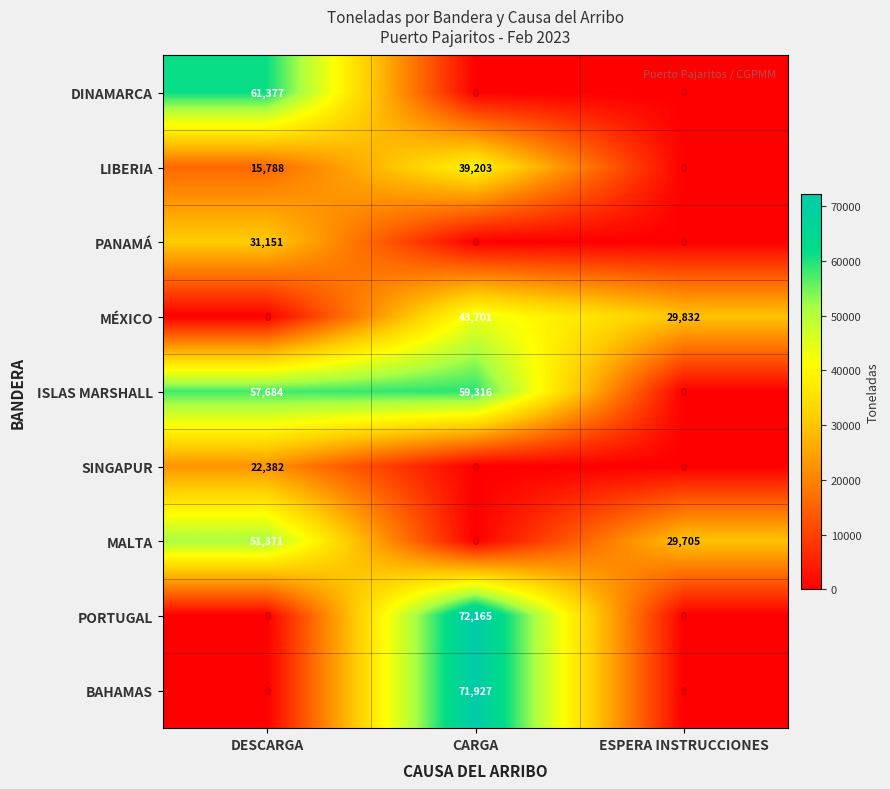

List the series in order of their peak value, highest first.

PORTUGAL, BAHAMAS, DINAMARCA, ISLAS MARSHALL, MALTA, MÉXICO, LIBERIA, PANAMÁ, SINGAPUR